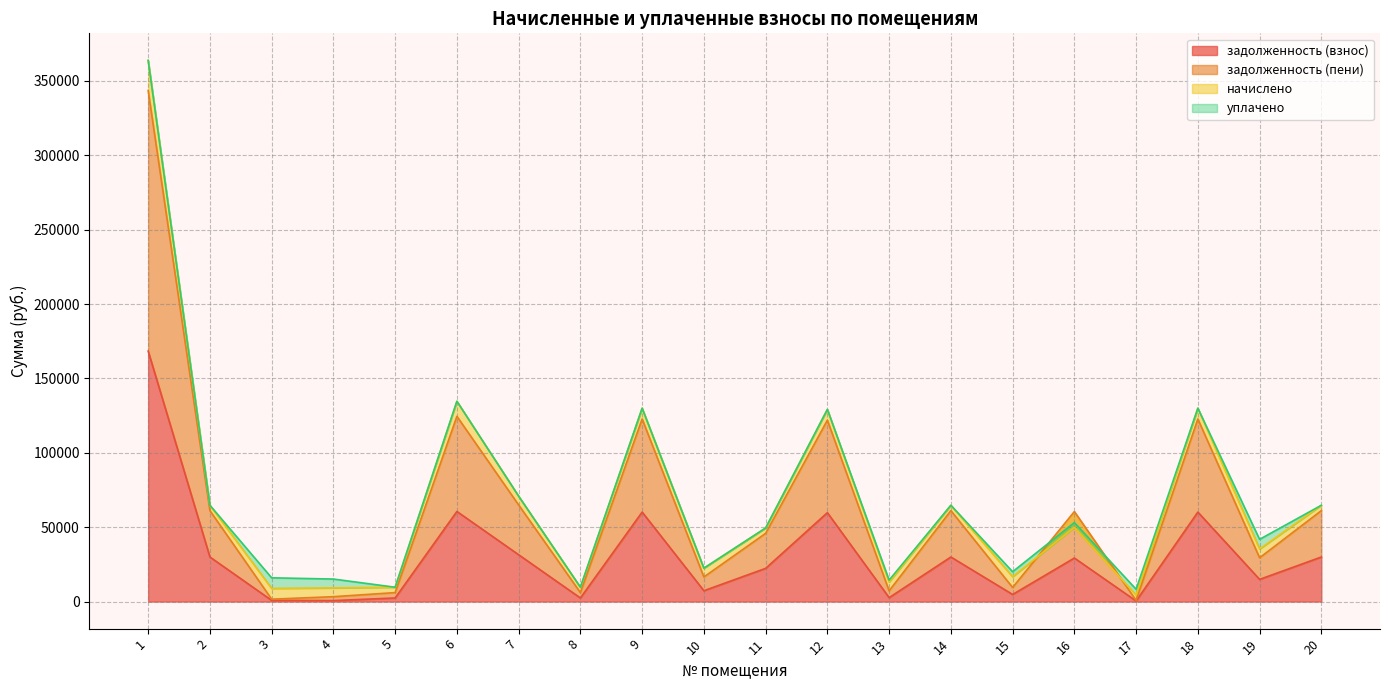

True or false: задолженность (взнос) and задолженность (пени) cross at least once.

False